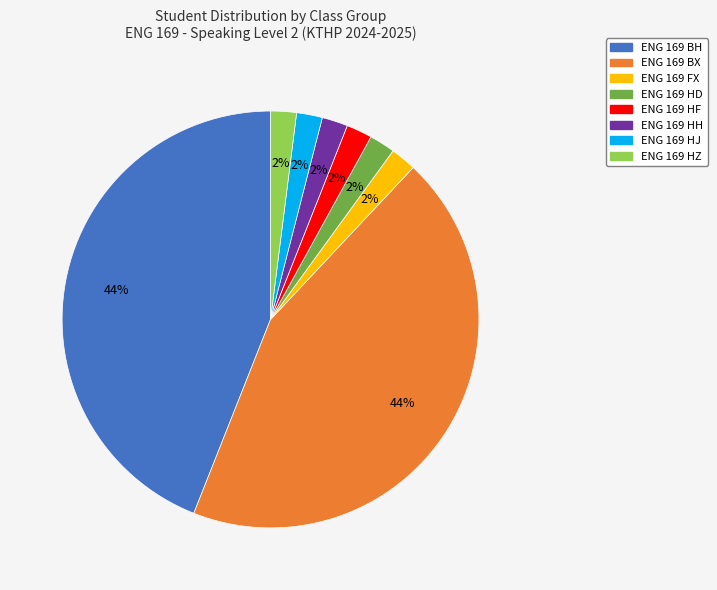

What percentage is the ENG 169 BH slice, to the nearest percent?

44%